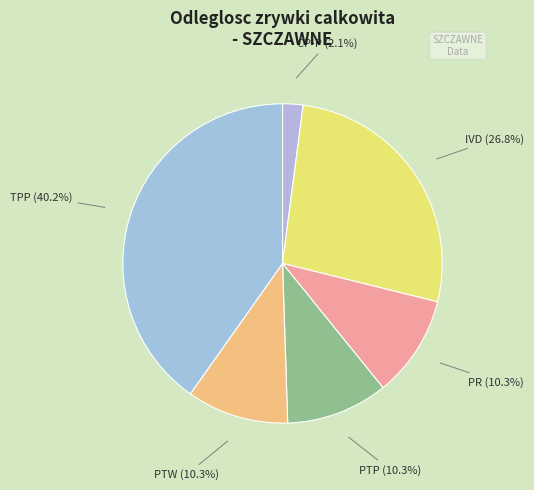

What portion of the pie excludes IVD?

73.2%